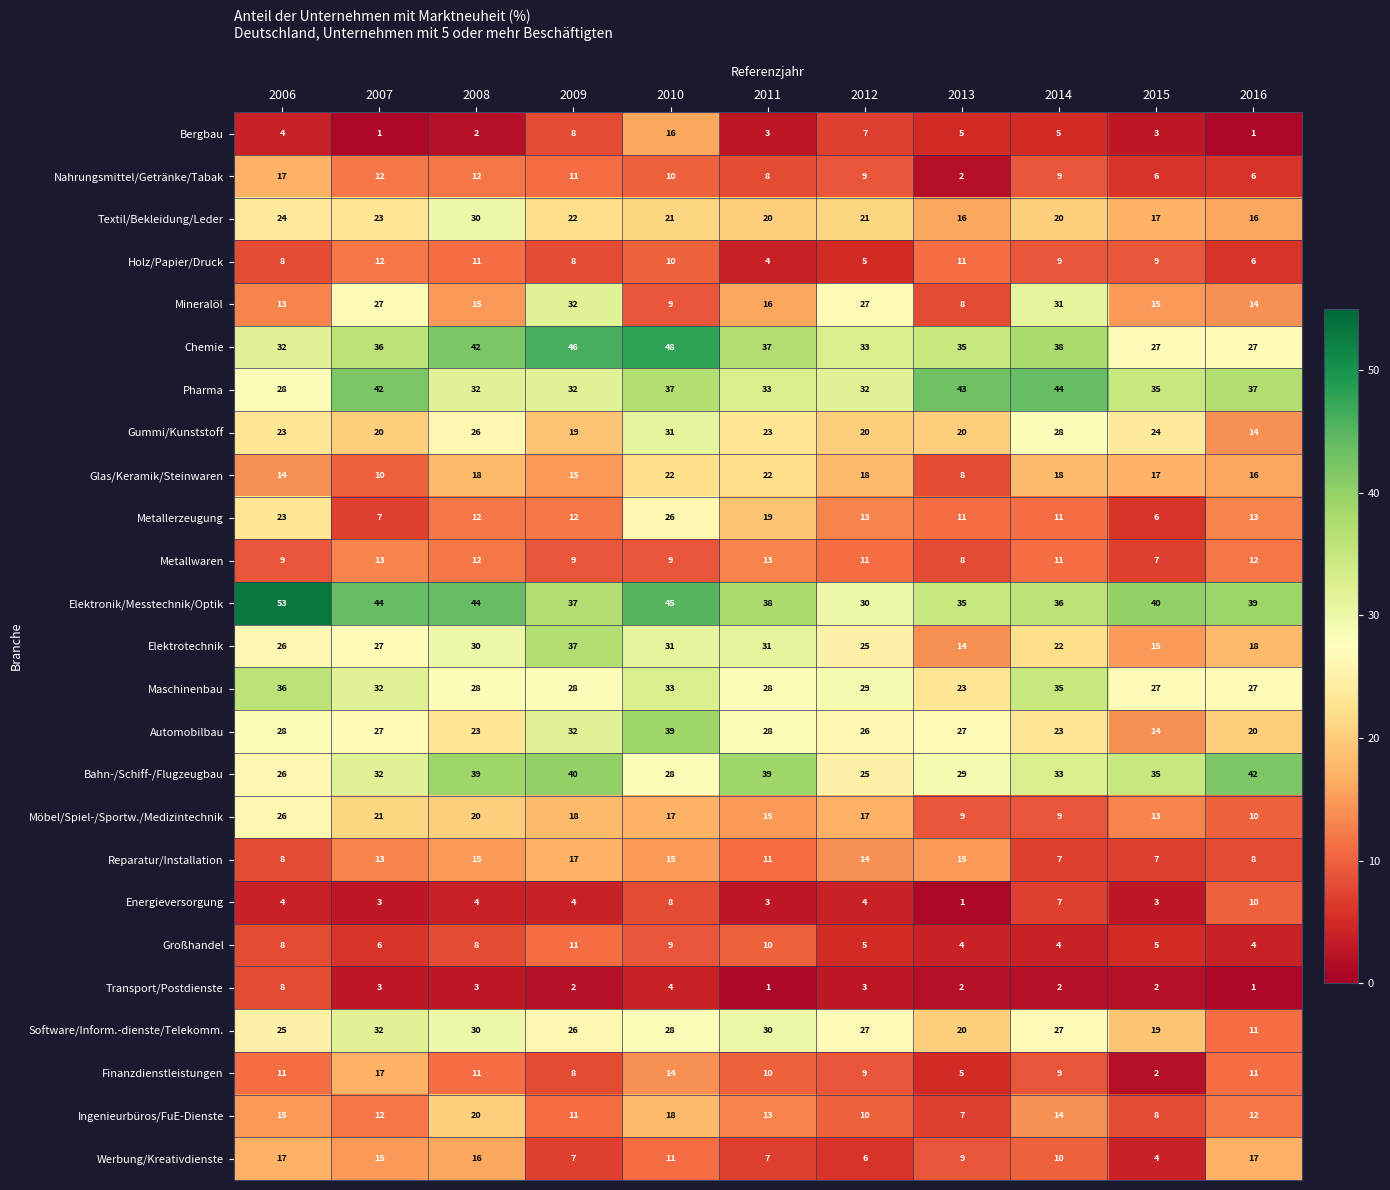

Count the number of categories in the chart.

11